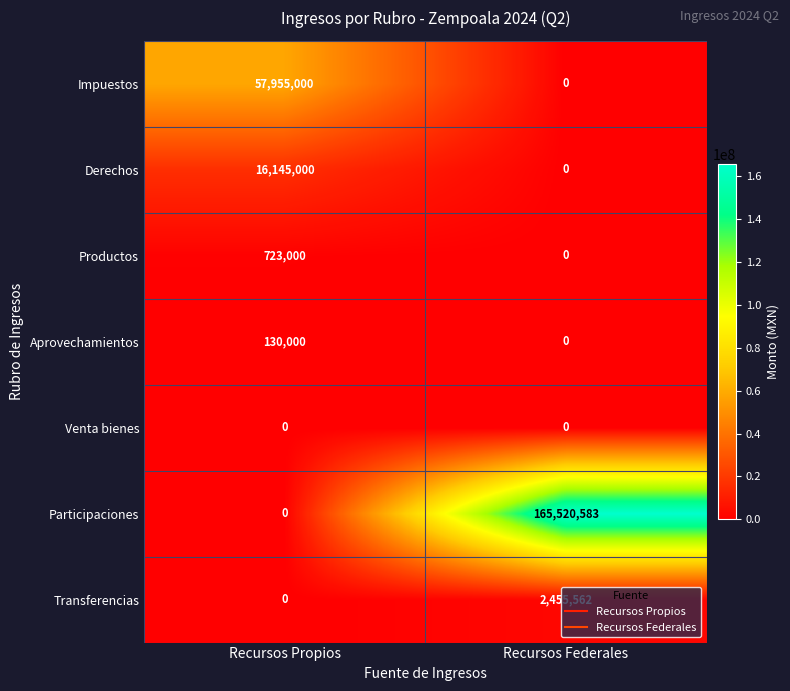

At which category is the sum across all series the highest?

Recursos Federales